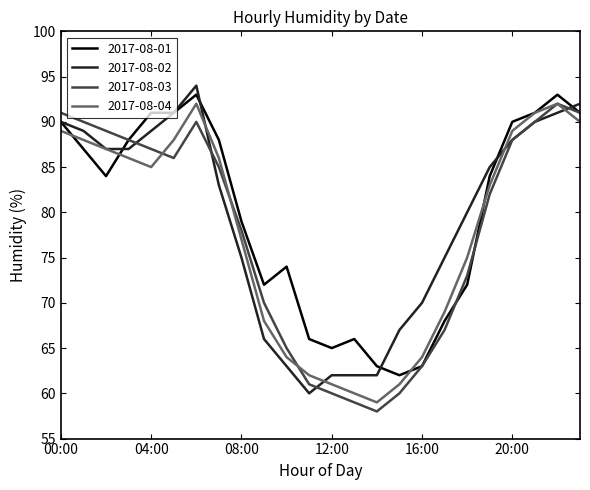

What is the smallest value displayed?

58